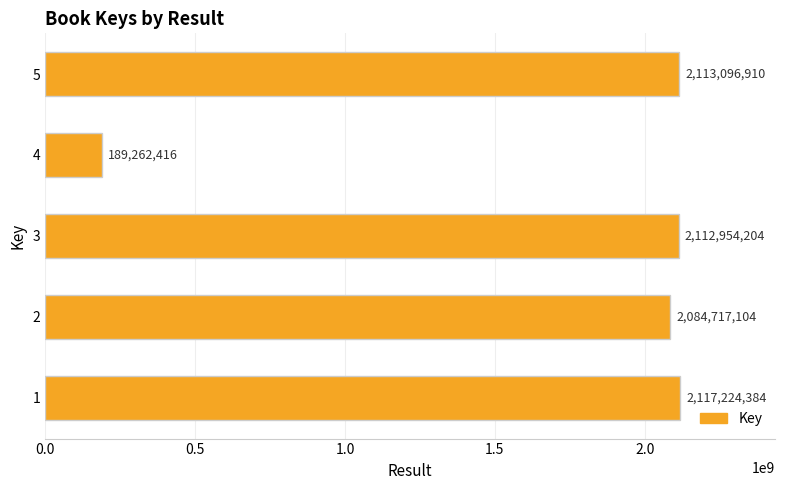

Rank the categories by value from highest to lowest.

1, 5, 3, 2, 4